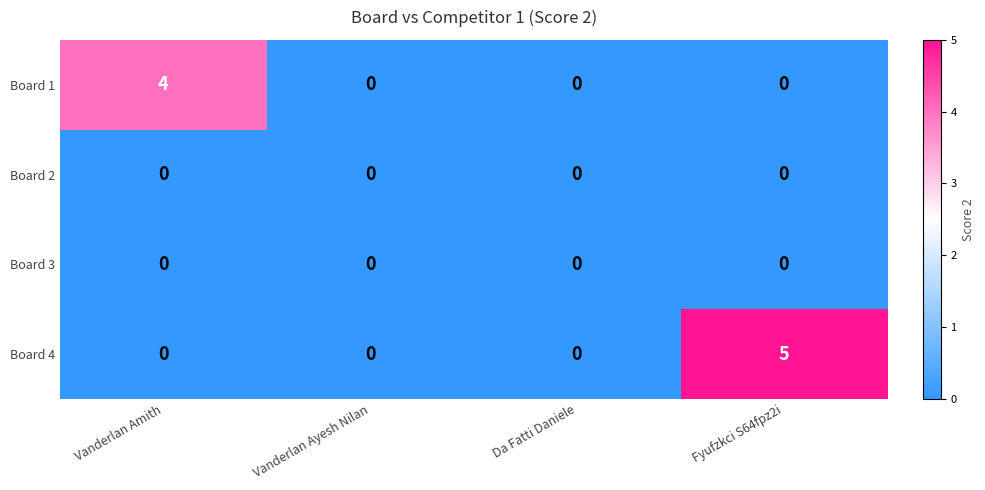

Which series has the largest range (max minus min)?

Board 4